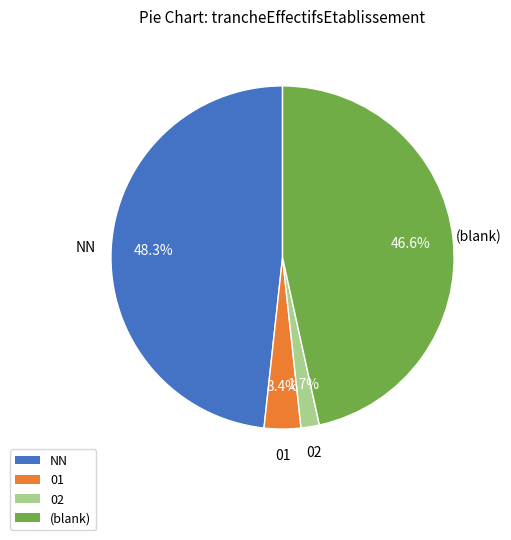

How many segments does this pie chart have?

4